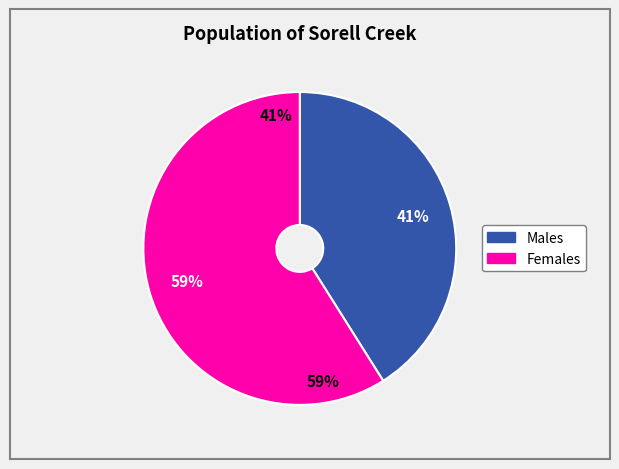

To the nearest percent, what is the combined percentage of Females and Males?

100%